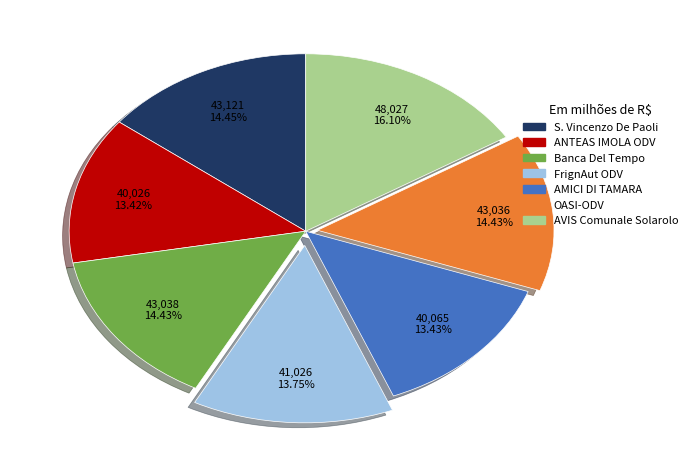

Which slice is the largest?

AVIS Comunale Solarolo